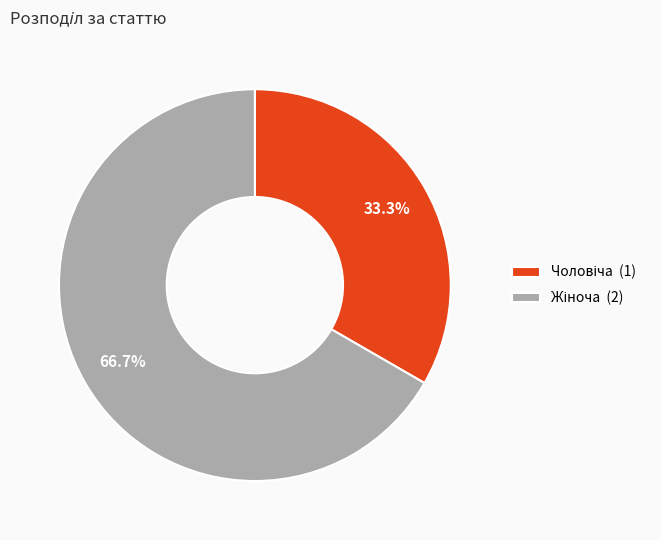

How many segments does this pie chart have?

2